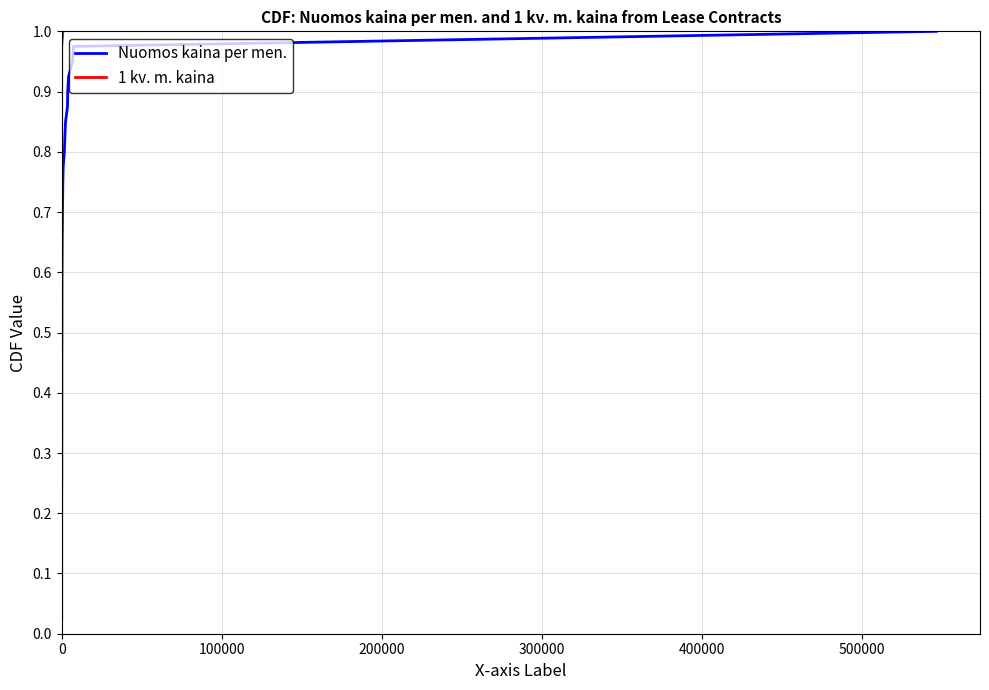

True or false: Nuomos kaina per men. and 1 kv. m. kaina intersect in this chart.

False